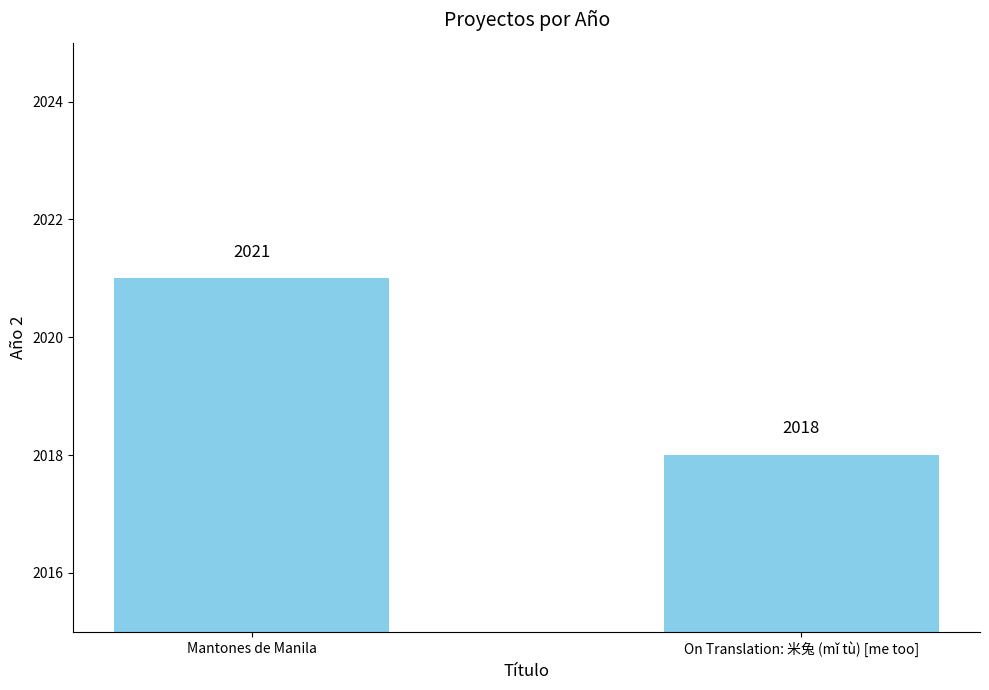

What is the difference between the maximum and minimum values?

3